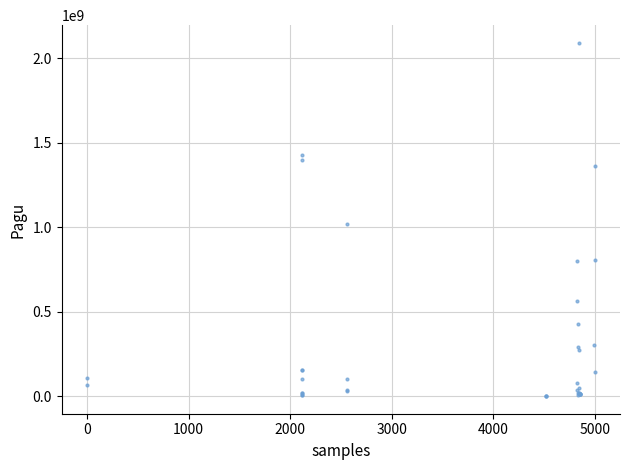

What Y value in the scatter plot is closest to 1045173875?

1020000000